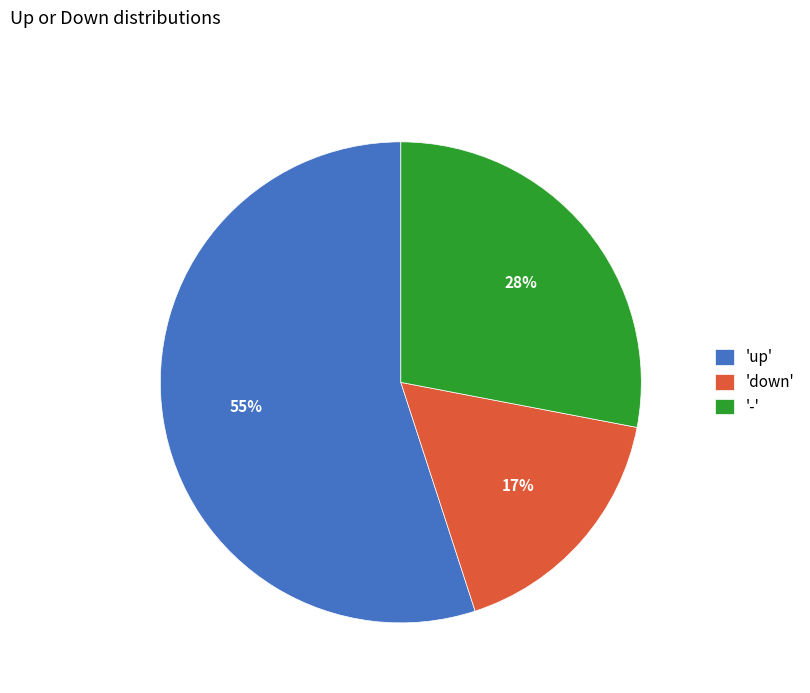

Is the sum of 'down' and '-' greater than half?

No